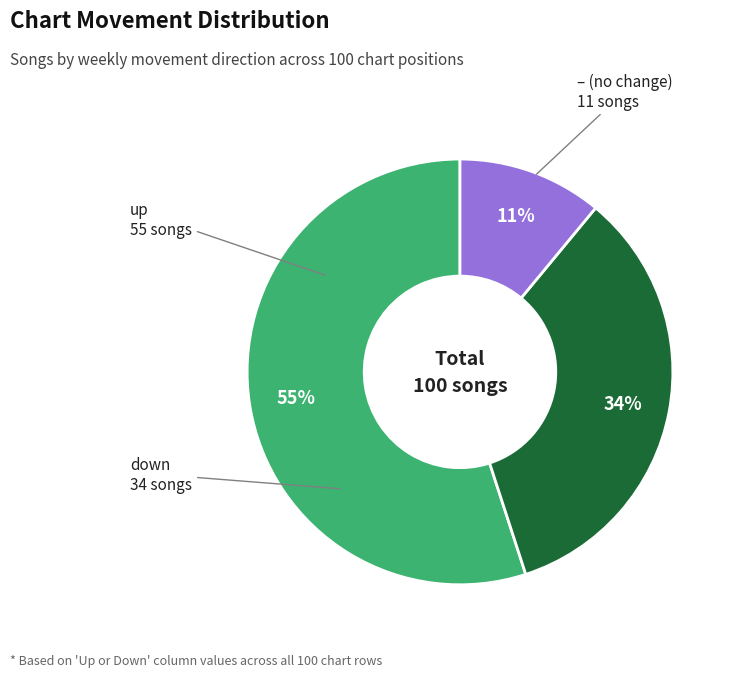

To the nearest percent, what is the average slice percentage?

33%